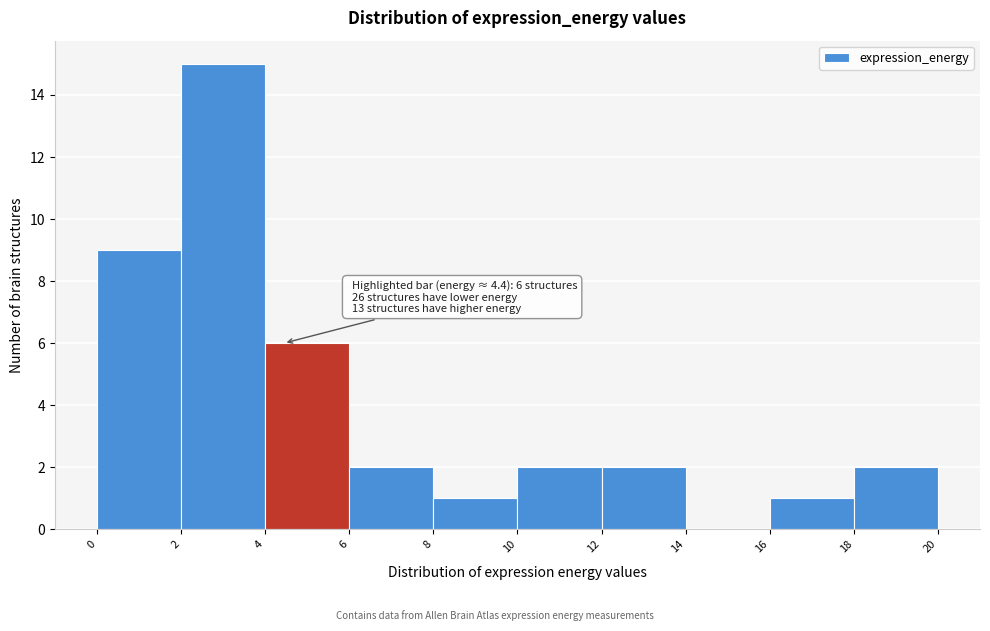

Over which range of the x-axis is the bar tallest?

2 to 4